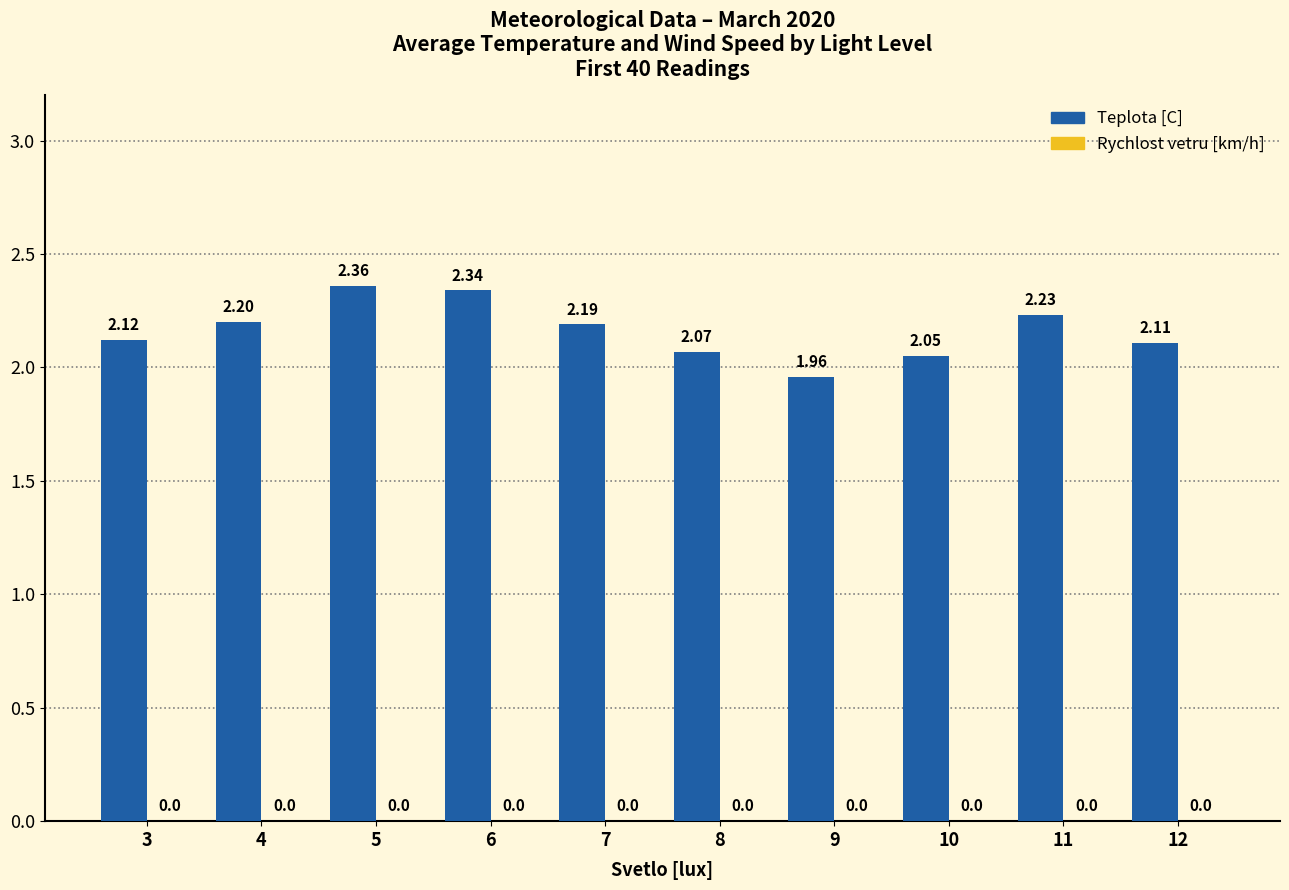

What is the sum of all values?

21.6